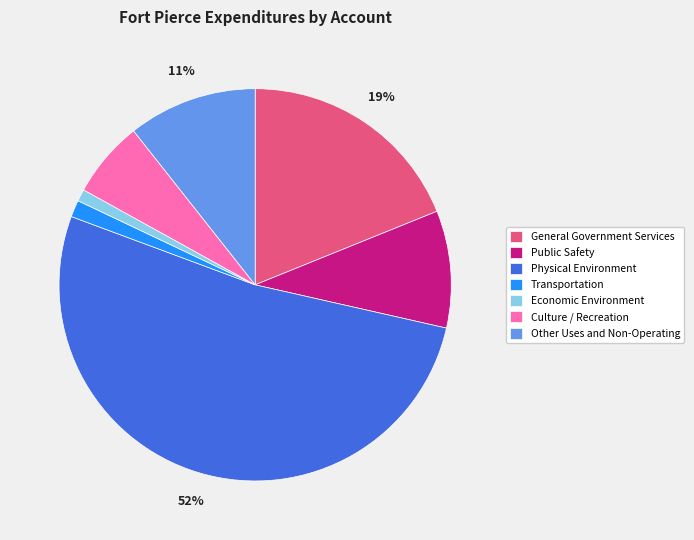

How many segments does this pie chart have?

7